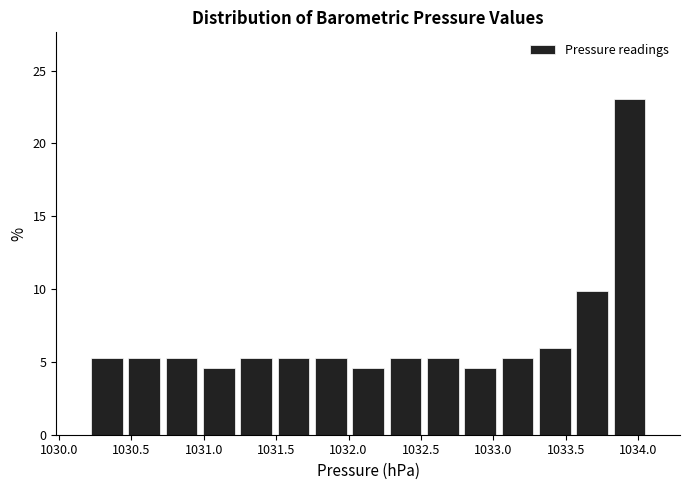

What is the height of the bar covering 1033.30 to 1033.55 on the x-axis? Neither the bar edges nor the heights are printed on the chart, so give them approximately, as read against the axes.

6.0